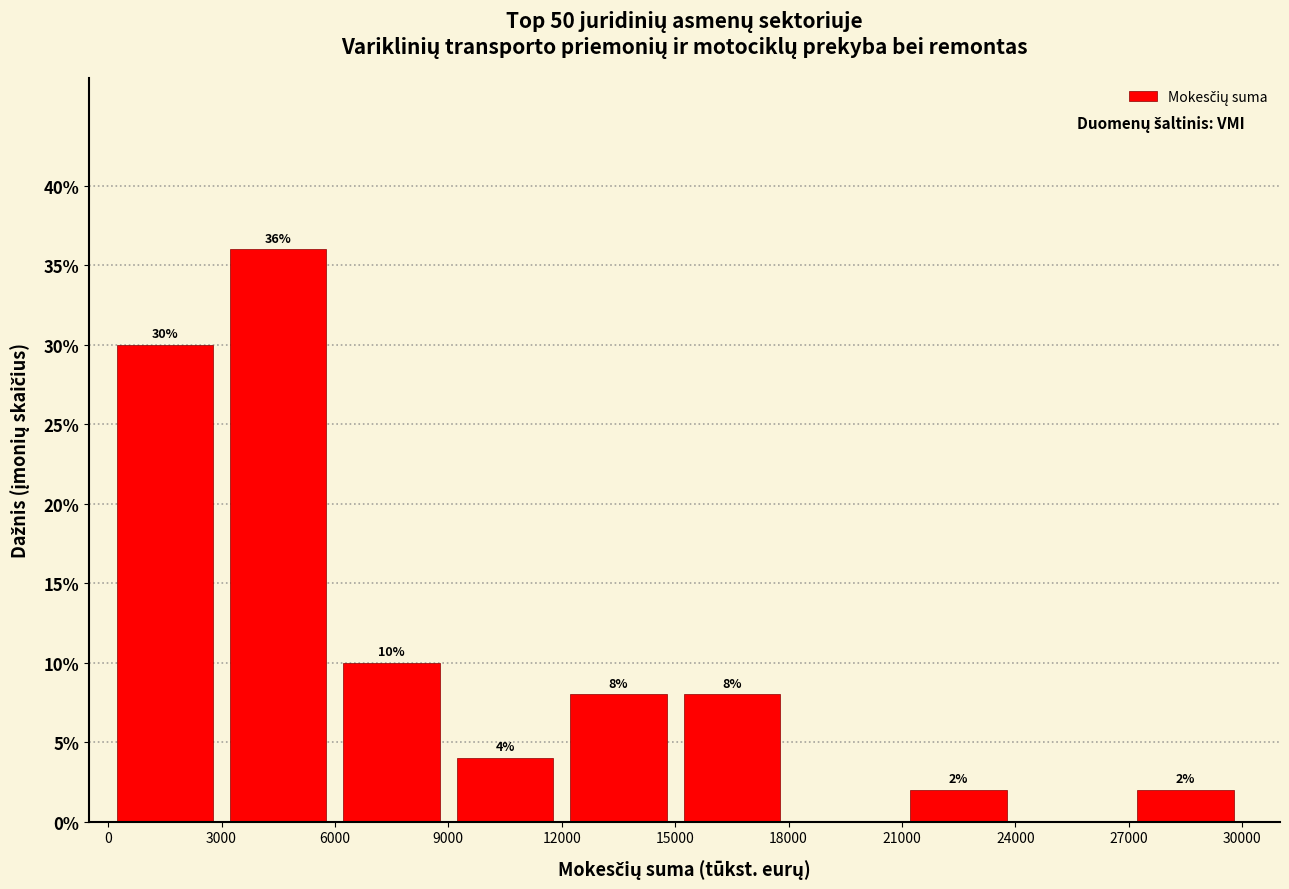

Over which range of the x-axis is the bar tallest?

3000 to 6000